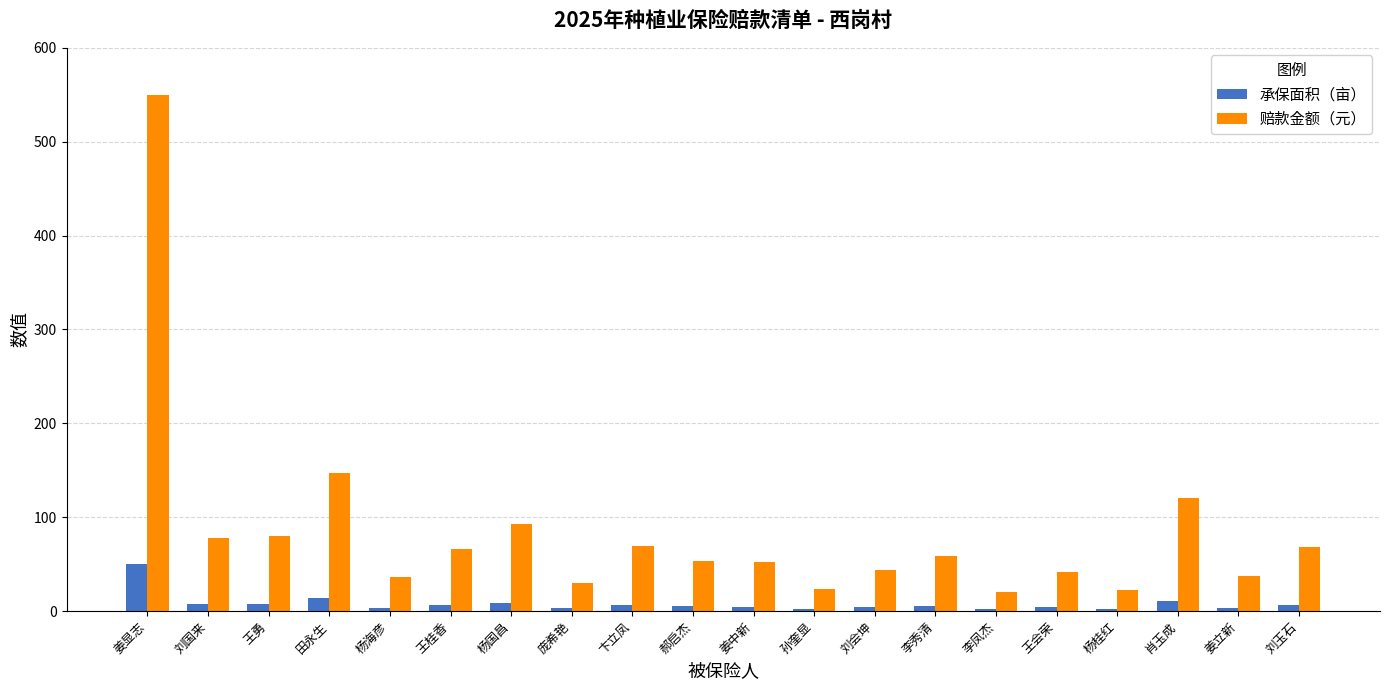

What is the average value of the 赔款金额（元） series?

84.5